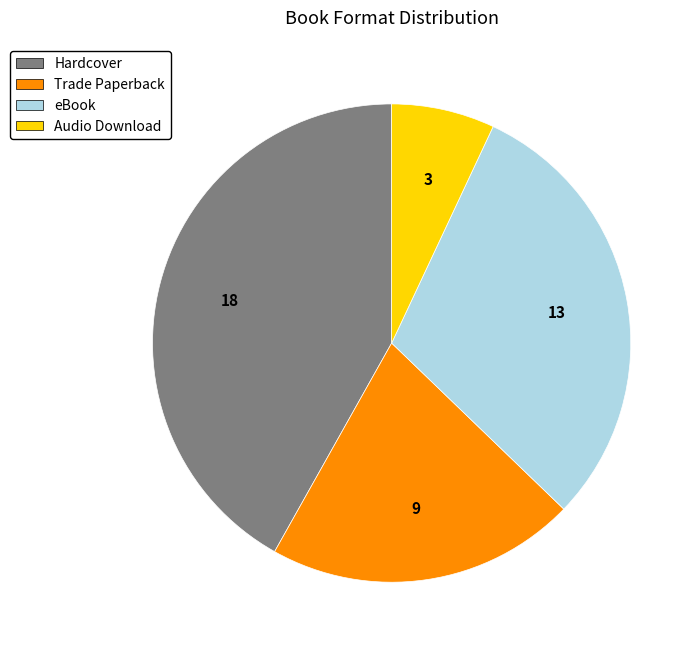

Between Audio Download and Trade Paperback, which is larger?

Trade Paperback